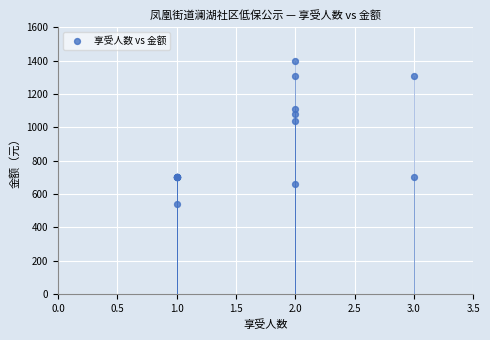

What Y value in the scatter plot is closest to 970?

1040